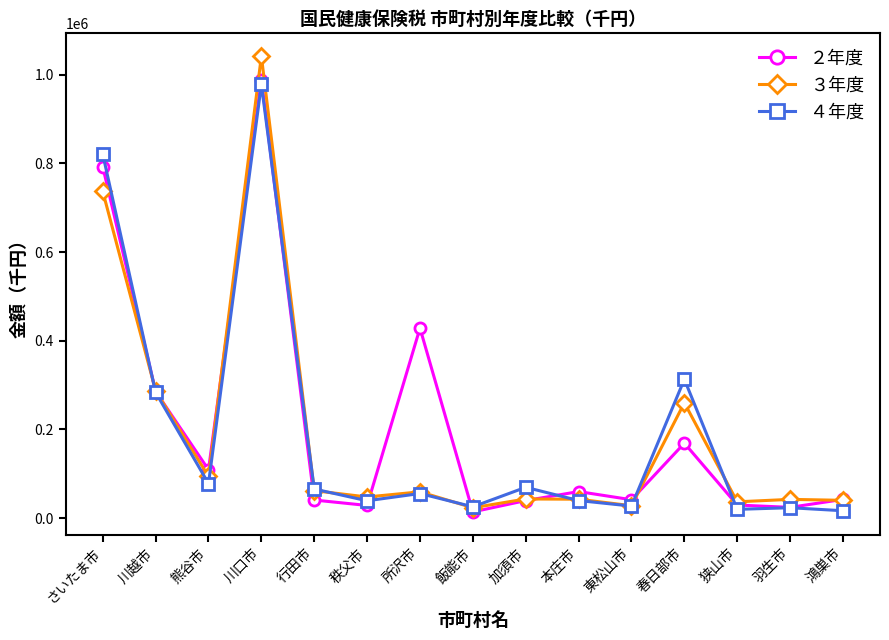

How many data points in ３年度 are less than 47427?

7